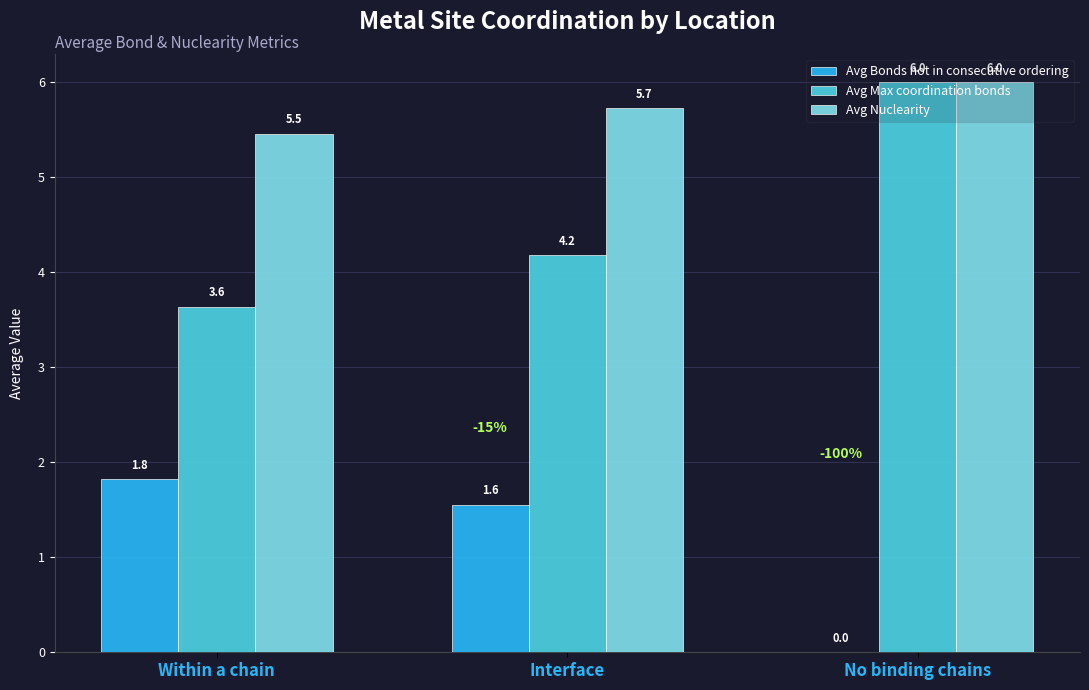

What is the sum of the Avg Bonds not in consecutive ordering values at Interface and No binding chains?

1.6